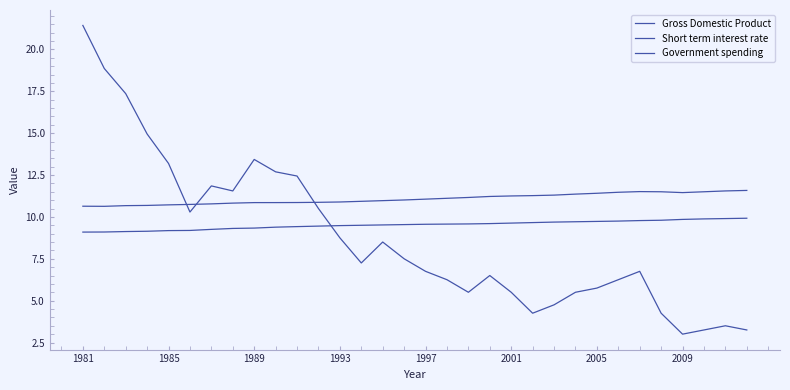

Reading right to left, transcribe all the data shown in this chart.

Gross Domestic Product: 11.6	11.6	11.5	11.4	11.5	11.5	11.5	11.4	11.4	11.3	11.3	11.2	11.2	11.2	11.1	11.1	11.0	11.0	10.9	10.9	10.9	10.9	10.9	10.9	10.8	10.8	10.7	10.7	10.7	10.7	10.6	10.6
Short term interest rate: 3.2	3.5	3.2	3.0	4.2	6.8	6.2	5.8	5.5	4.8	4.2	5.5	6.5	5.5	6.2	6.8	7.5	8.5	7.2	8.8	10.5	12.4	12.7	13.4	11.6	11.8	10.3	13.2	14.9	17.4	18.9	21.4
Government spending: 9.9	9.9	9.9	9.8	9.8	9.8	9.8	9.7	9.7	9.7	9.7	9.6	9.6	9.6	9.6	9.6	9.5	9.5	9.5	9.5	9.4	9.4	9.4	9.3	9.3	9.3	9.2	9.2	9.1	9.1	9.1	9.1